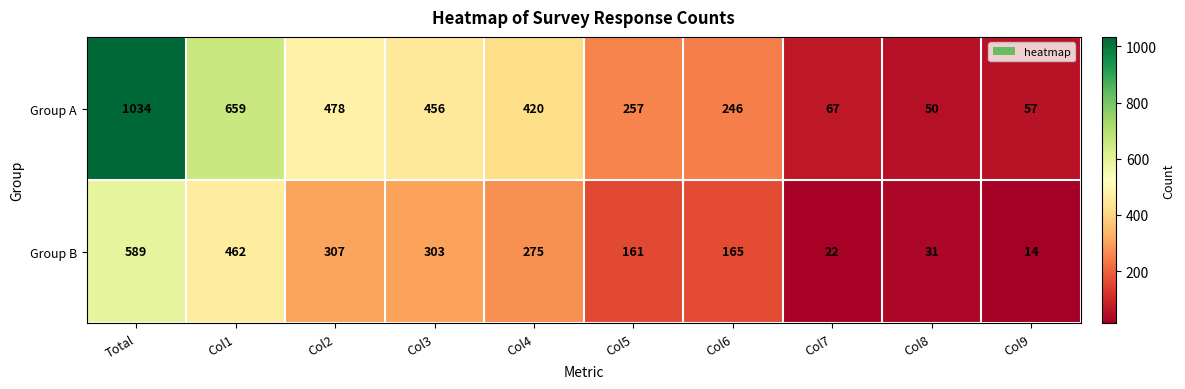

What is the difference between the highest and lowest values at Col4?

145